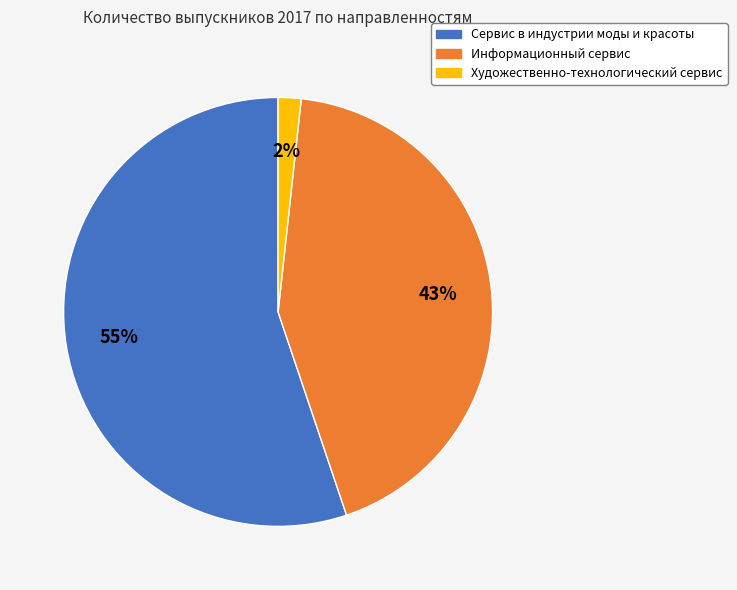

True or false: Художественно-технологический сервис accounts for 2% of the total.

True